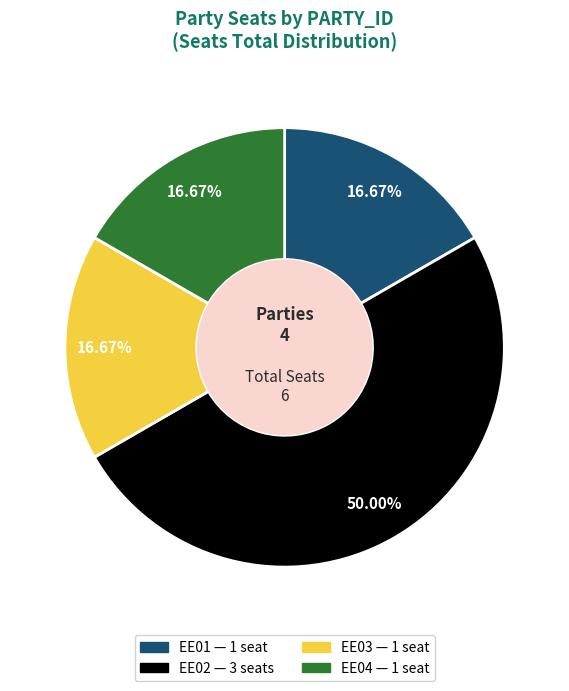

Does EE01 account for over 50% of the chart?

No